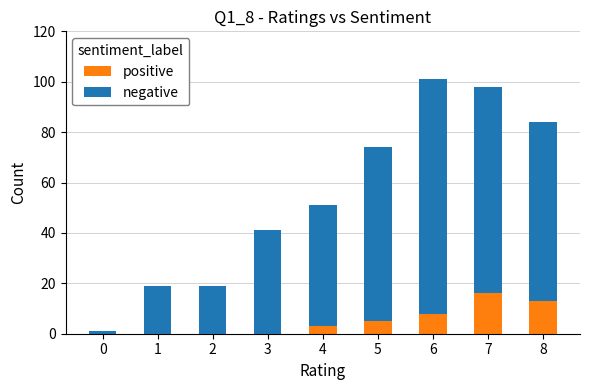

True or false: positive has a value of 8 at 6.

True